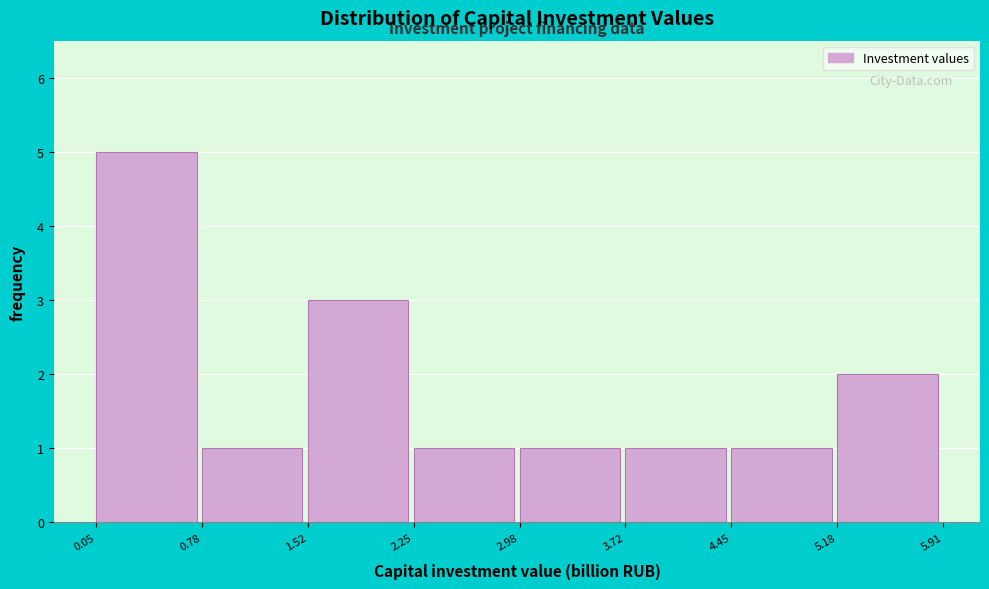

What is the height of the bar covering 5.18 to 5.91 on the x-axis? The values are not printed on the chart, so give them approximately, as read against the axis.

2